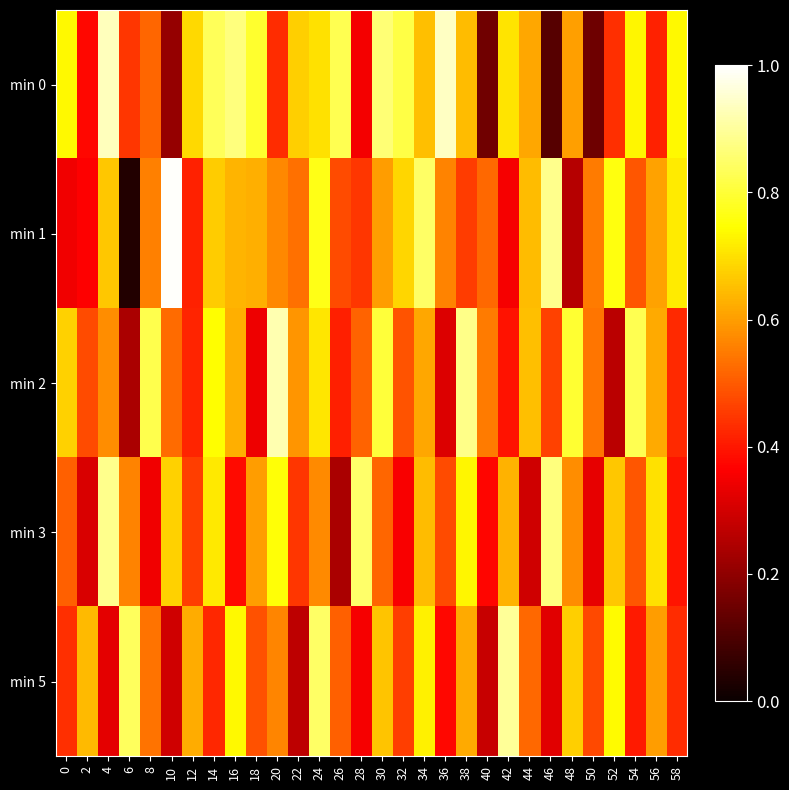

Reading left to right, extract all data points from this chart.

min 0: 0=0.7	2=0.4	4=0.9	6=0.4	8=0.5	10=0.2	12=0.7	14=0.8	16=0.9	18=0.8	20=0.4	22=0.7	24=0.7	26=0.8	28=0.4	30=0.9	32=0.8	34=0.6	36=0.9	38=0.6	40=0.2	42=0.7	44=0.6	46=0.1	48=0.6	50=0.1	52=0.4	54=0.7	56=0.4	58=0.7
min 1: 0=0.3	2=0.4	4=0.7	6=0.0	8=0.6	10=1.0	12=0.4	14=0.7	16=0.6	18=0.6	20=0.6	22=0.5	24=0.8	26=0.5	28=0.4	30=0.6	32=0.7	34=0.8	36=0.6	38=0.5	40=0.5	42=0.4	44=0.6	46=0.9	48=0.3	50=0.5	52=0.8	54=0.5	56=0.6	58=0.7
min 2: 0=0.7	2=0.5	4=0.6	6=0.2	8=0.8	10=0.5	12=0.4	14=0.7	16=0.6	18=0.3	20=0.9	22=0.6	24=0.7	26=0.4	28=0.5	30=0.8	32=0.5	34=0.6	36=0.3	38=0.9	40=0.5	42=0.4	44=0.6	46=0.5	48=0.8	50=0.5	52=0.3	54=0.8	56=0.6	58=0.4
min 3: 0=0.5	2=0.3	4=0.9	6=0.6	8=0.3	10=0.7	12=0.5	14=0.7	16=0.4	18=0.6	20=0.8	22=0.4	24=0.6	26=0.2	28=0.9	30=0.5	32=0.4	34=0.6	36=0.5	38=0.7	40=0.4	42=0.6	44=0.3	46=0.9	48=0.6	50=0.3	52=0.7	54=0.5	56=0.7	58=0.4
min 5: 0=0.4	2=0.6	4=0.3	6=0.8	8=0.5	10=0.3	12=0.6	14=0.4	16=0.7	18=0.5	20=0.6	22=0.3	24=0.8	26=0.5	28=0.4	30=0.7	32=0.5	34=0.7	36=0.4	38=0.6	40=0.3	42=0.9	44=0.5	46=0.3	48=0.7	50=0.5	52=0.7	54=0.4	56=0.6	58=0.4